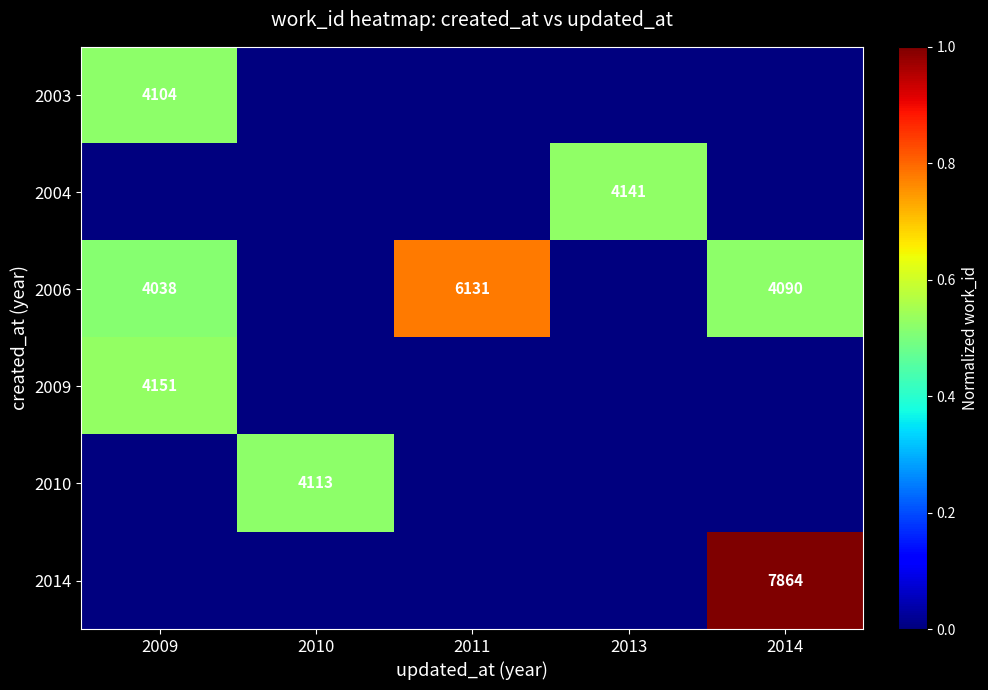

True or false: 2009 has a value of 1751 at 2009.

False